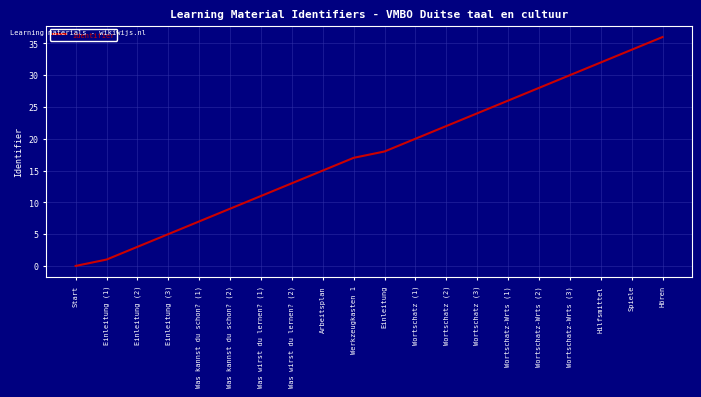

How many values are below 18?

10